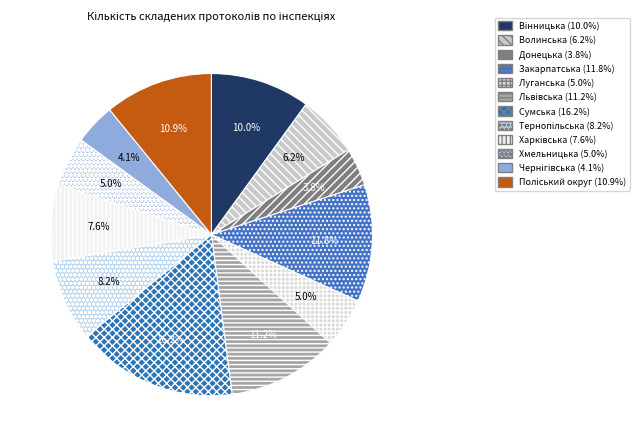

To the nearest percent, what portion does Тернопільська represent?

8%